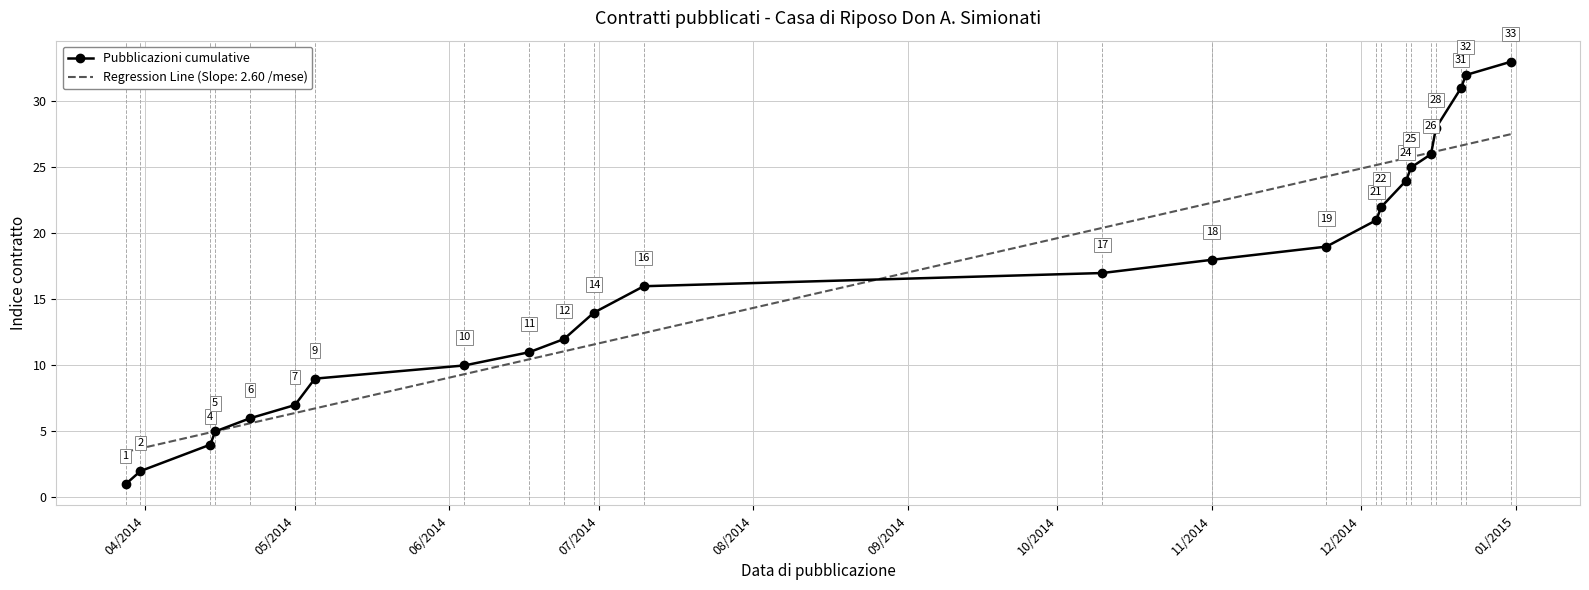

Which series has the largest range (max minus min)?

Pubblicazioni cumulative